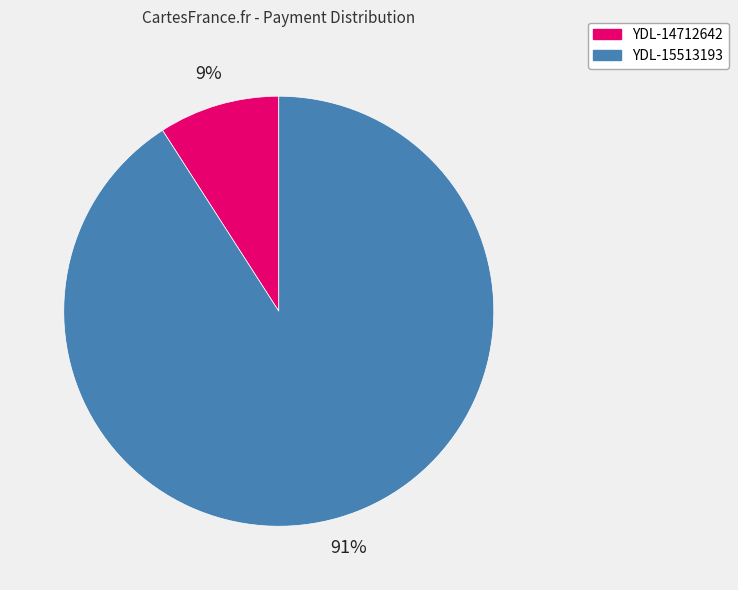

What is the largest slice in the pie chart?

YDL-15513193